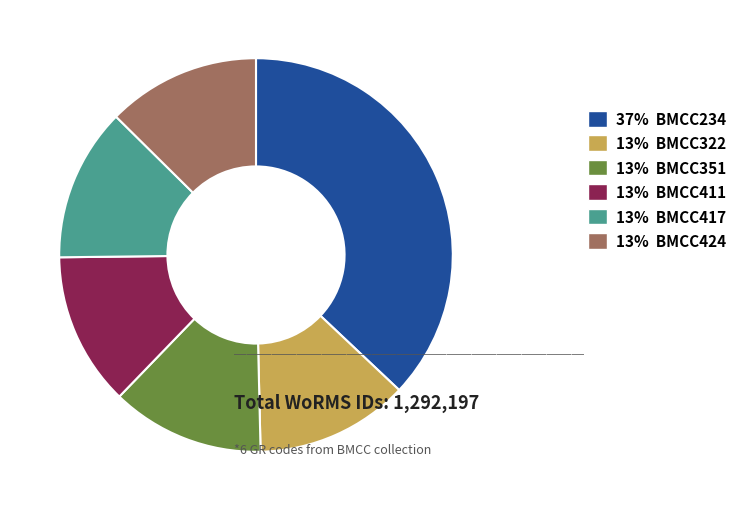

How many slices are in this pie chart?

6